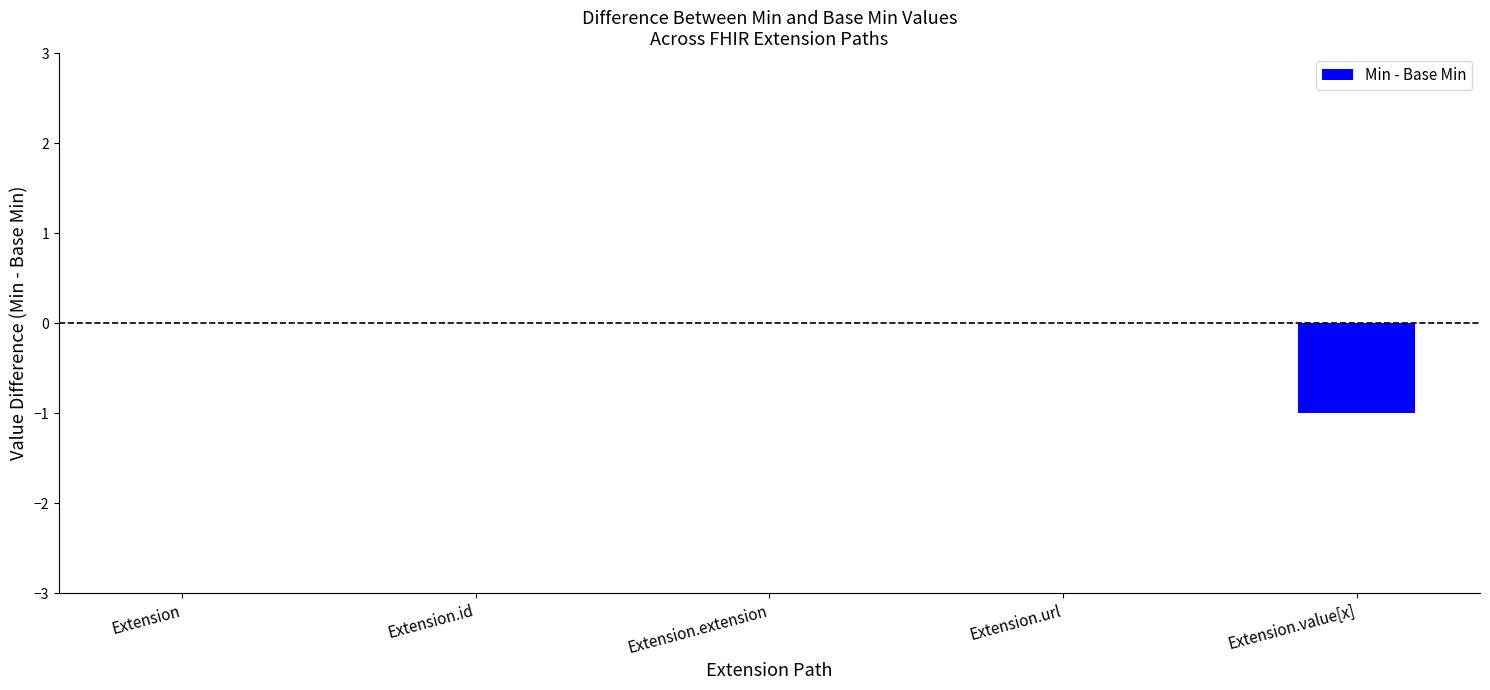

The value at Extension.url is 0. True or false?

True